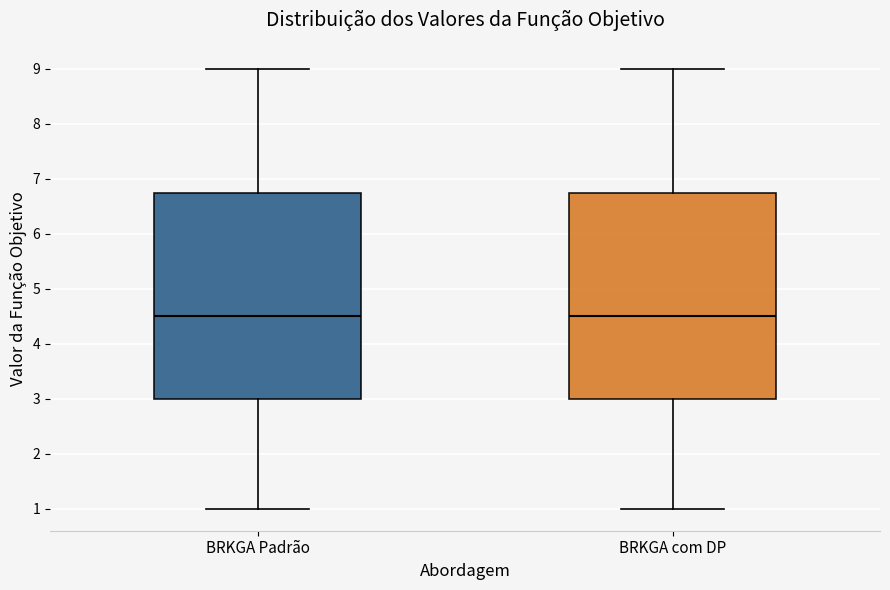

Where does the median line of the box for BRKGA com DP sit on the y-axis? The values are not printed on the chart, so give them approximately, as read against the axis.

4.5